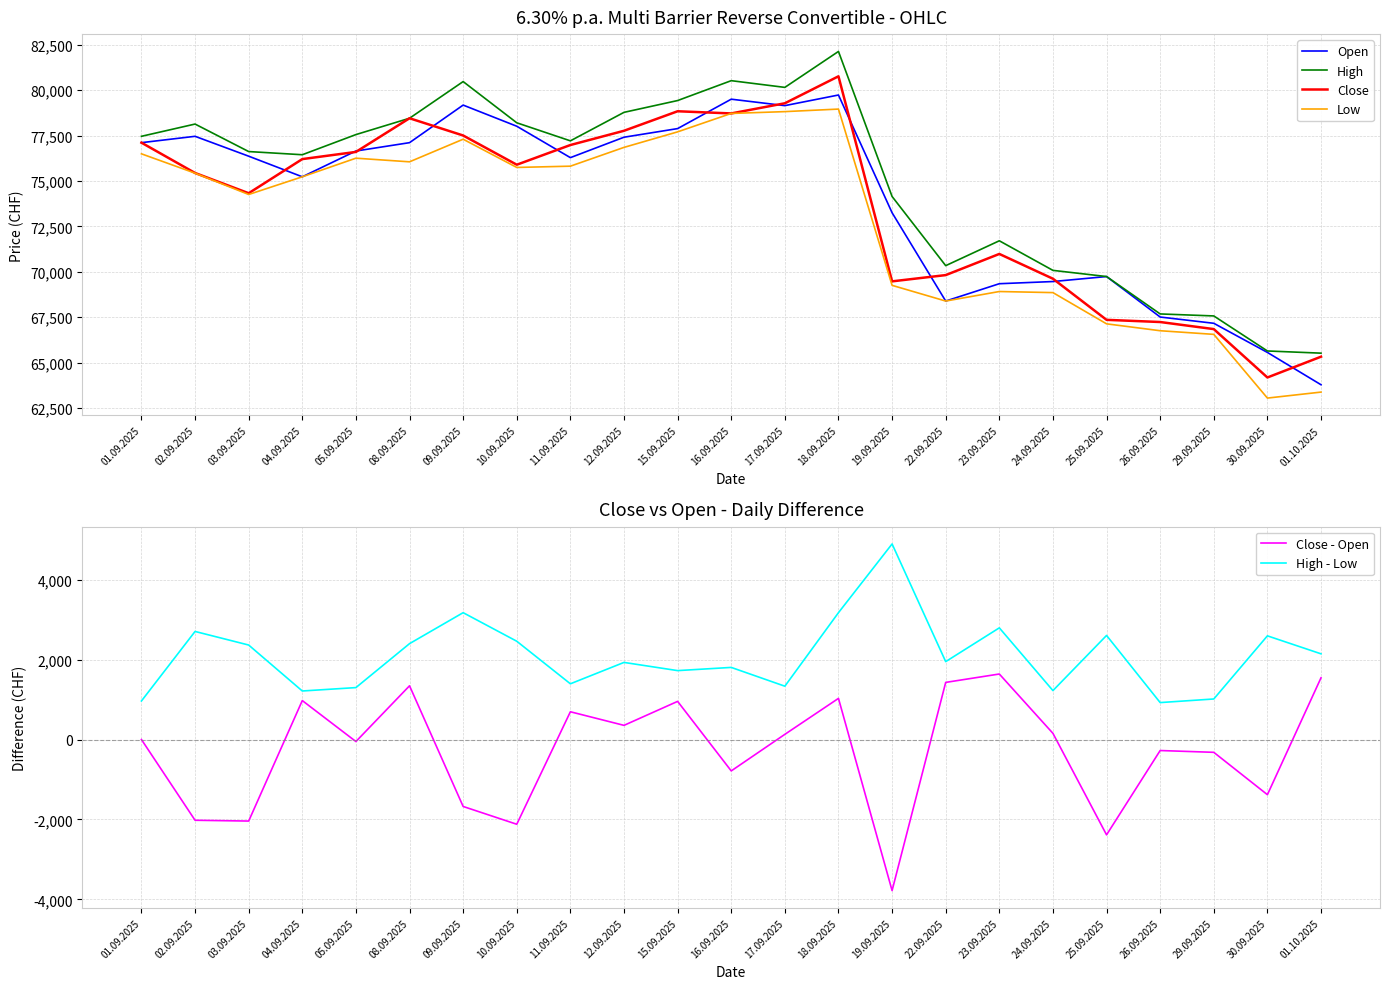

How many series are shown in this chart?

6